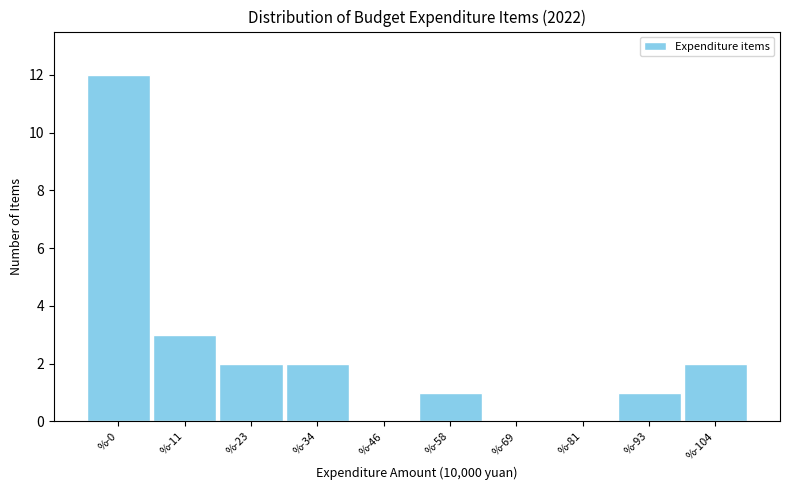

Reading left to right, transcribe all the data shown in this chart.

%-0=12	%-11=3	%-23=2	%-34=2	%-46=0	%-58=1	%-69=0	%-81=0	%-93=1	%-104=2